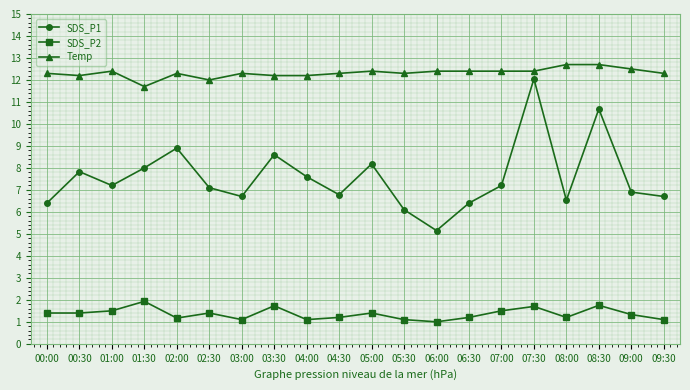

True or false: Temp has more than 1 points higher than both neighbors.

True